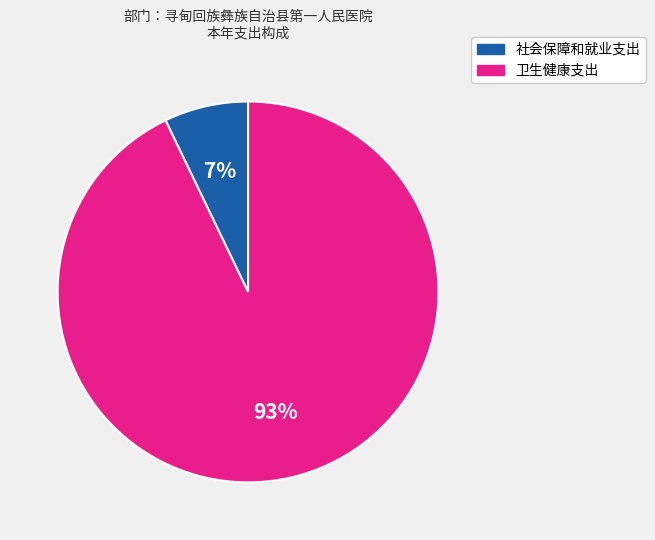

Do 社会保障和就业支出 and 卫生健康支出 together represent more than half of the pie?

Yes